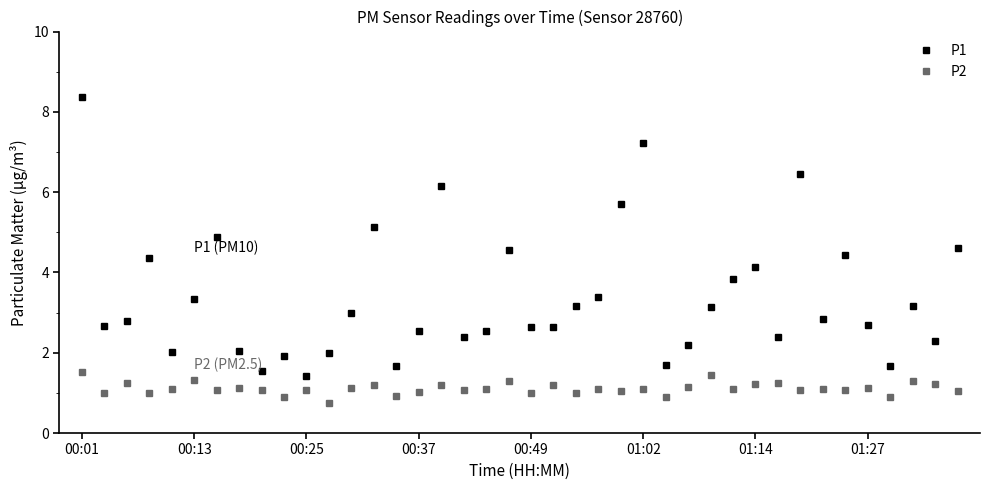

What is the average value of the P2 series?

1.1